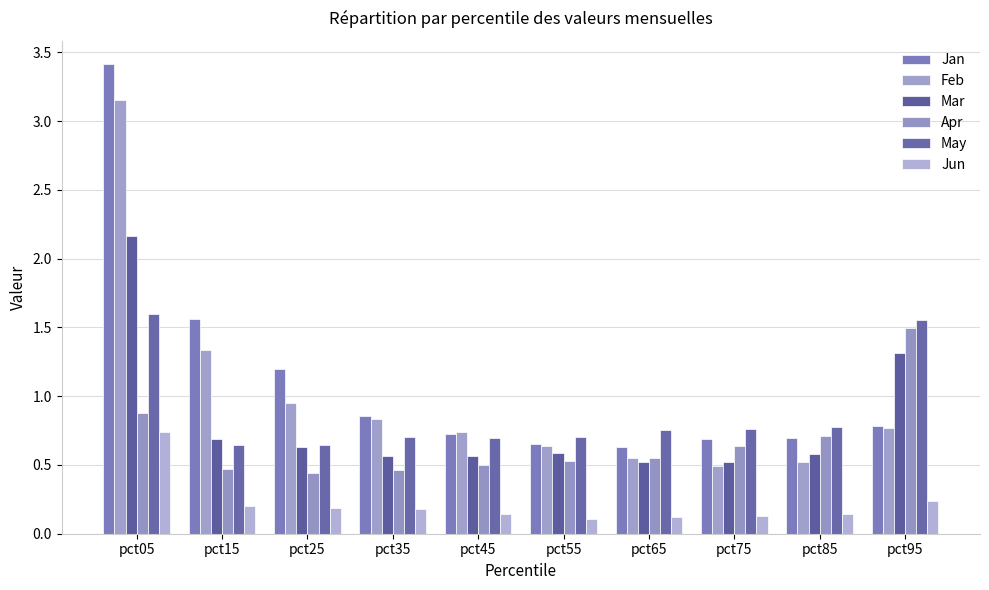

What is the value of the Jun bar at the 1st from the left?

0.7